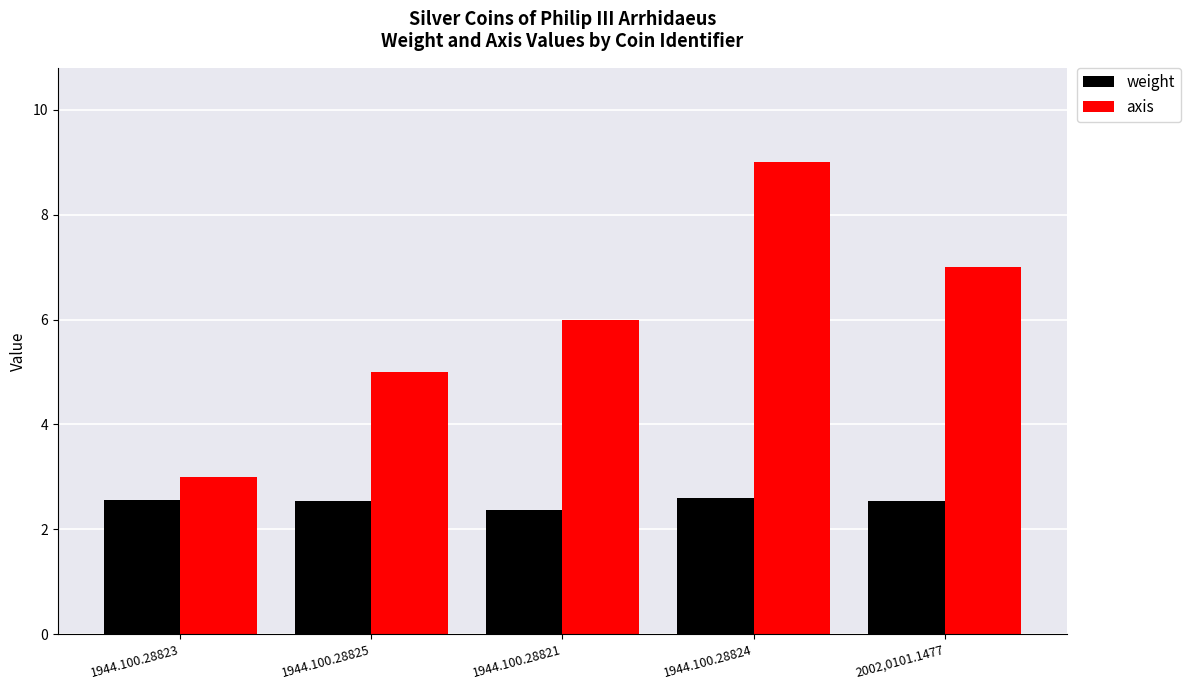

Are the bars horizontal?

No